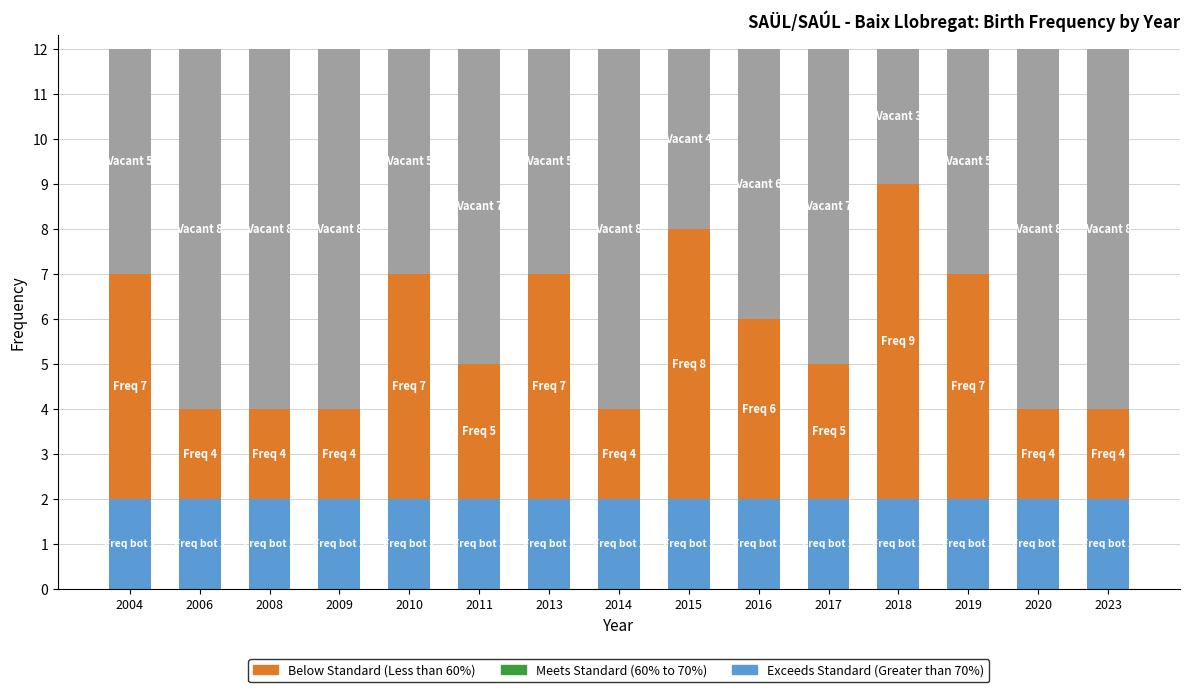

What is the total value across all series at 2013?

12